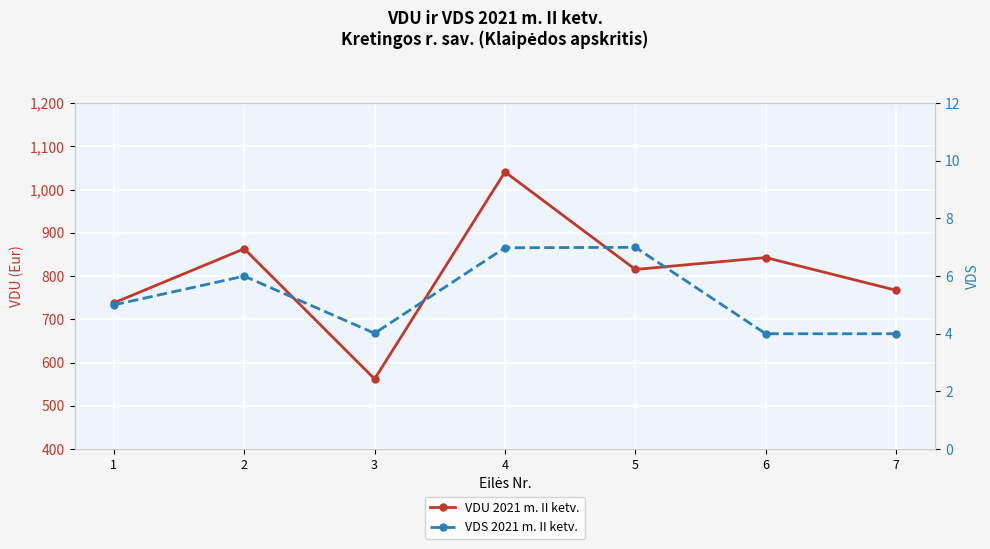

What is the total value across all series at 4?

1048.0